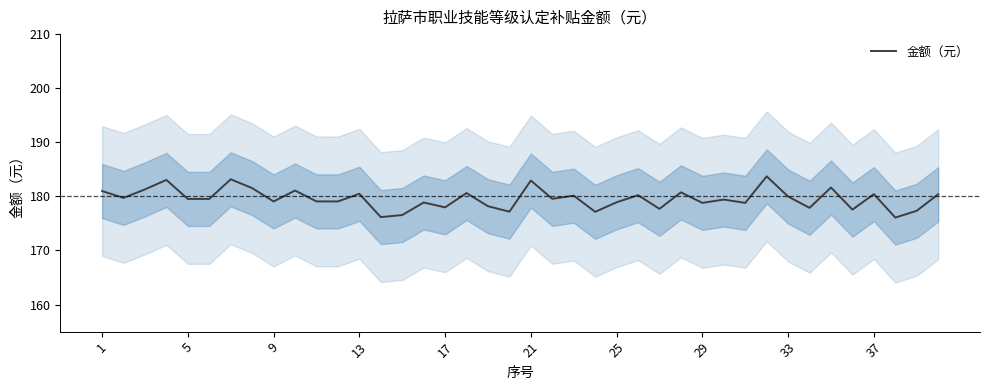

What is the maximum value for 金额（元）?

183.7